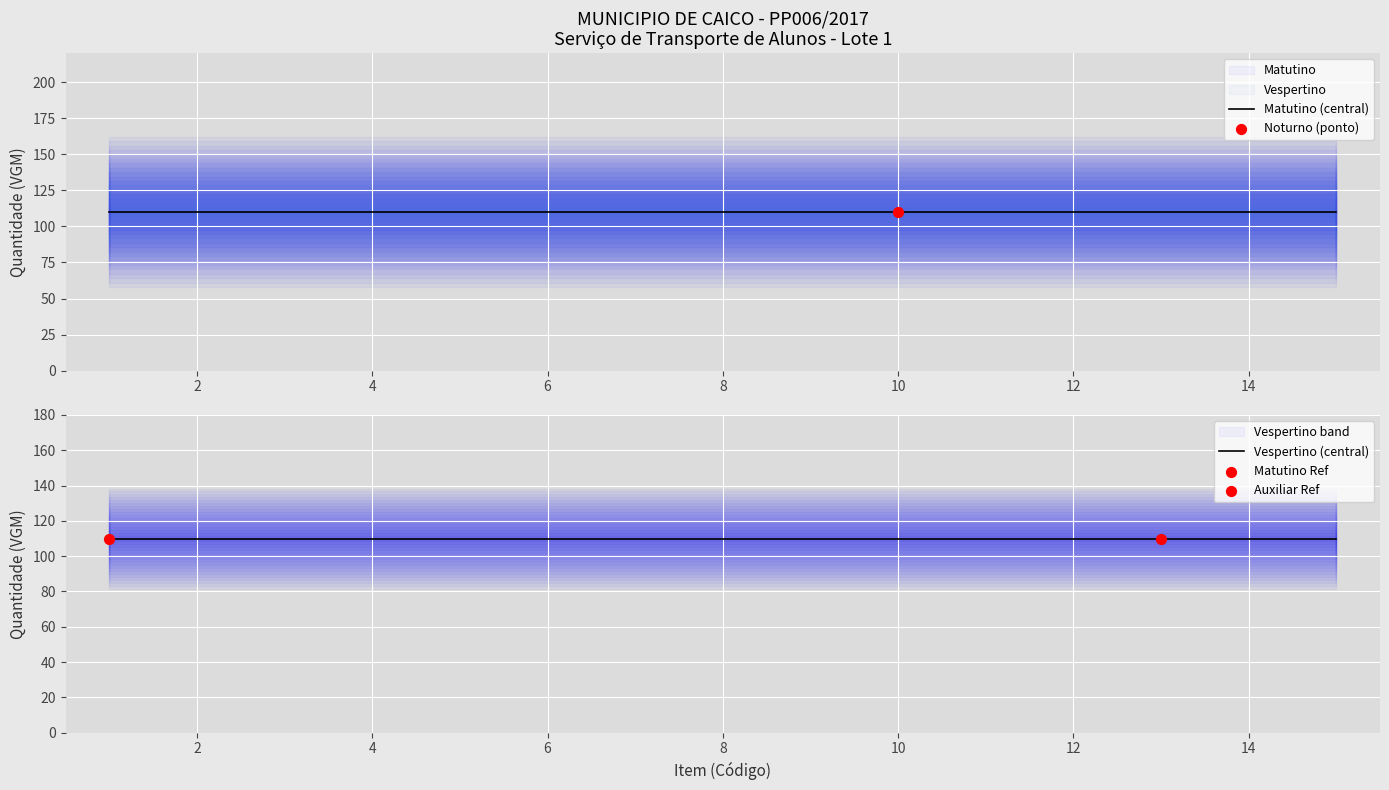

Is the value of Auxiliar at Item 15 greater than the value of Noturno at Item 7?

No